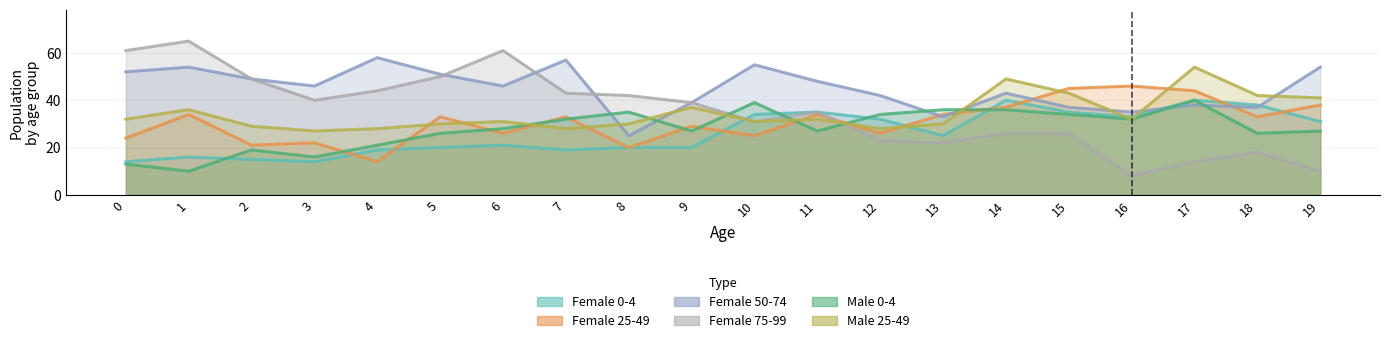

Which category has the lowest value in the Male_25_49 series?

3